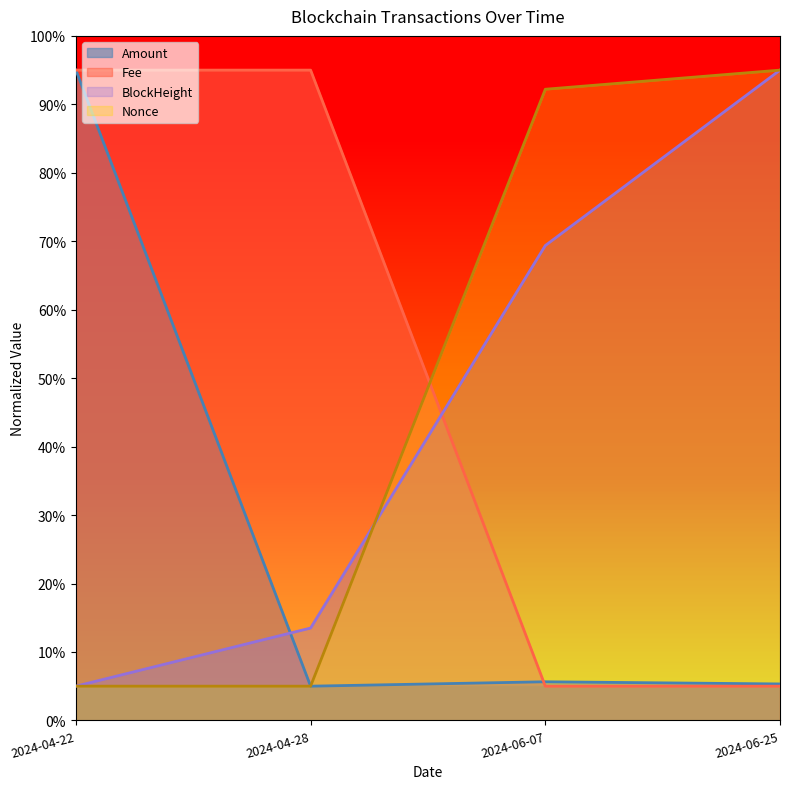

Where do Nonce and Fee first cross each other?

2024-04-28 and 2024-06-07